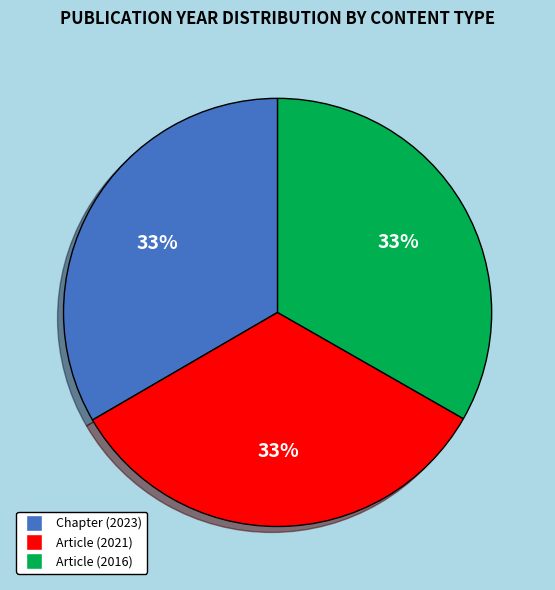

To the nearest percent, what portion does Article (2016) represent?

33%